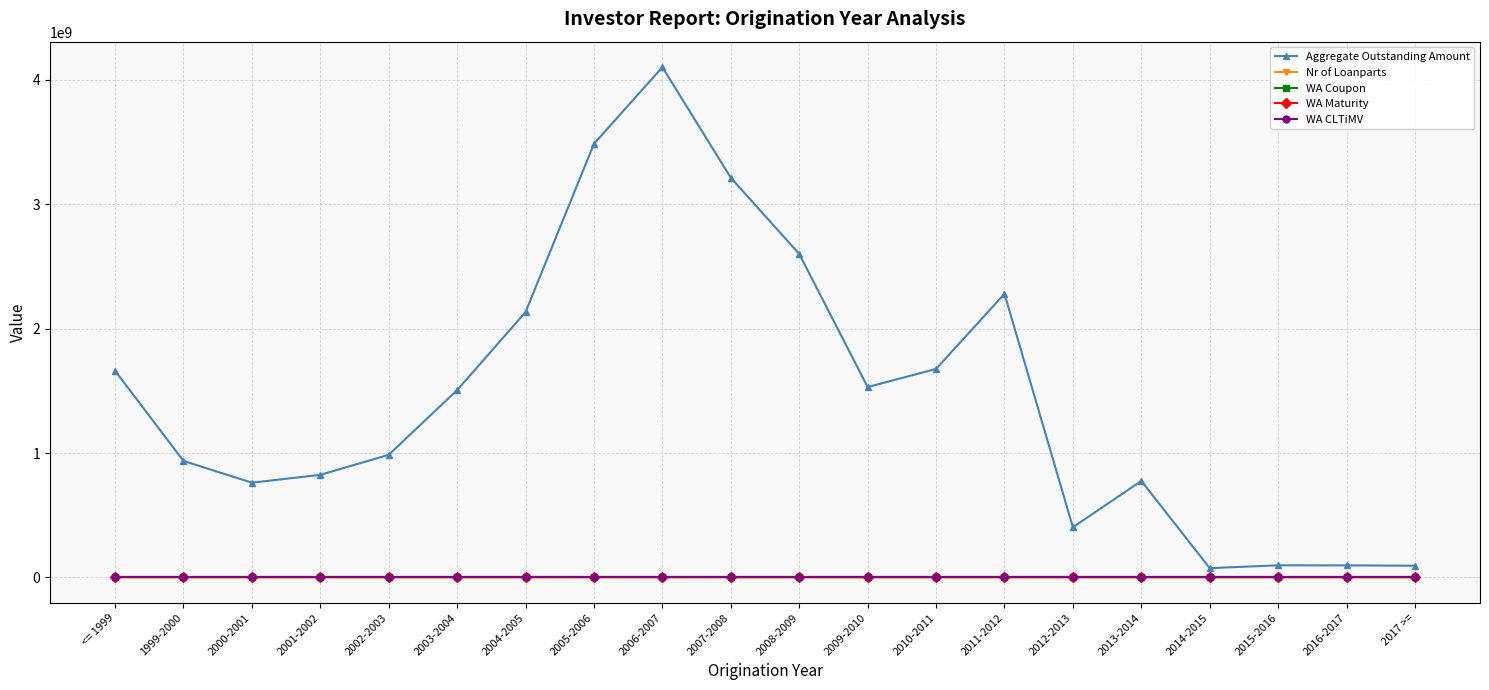

At how many categories does at least one series exceed 1236005010?

10